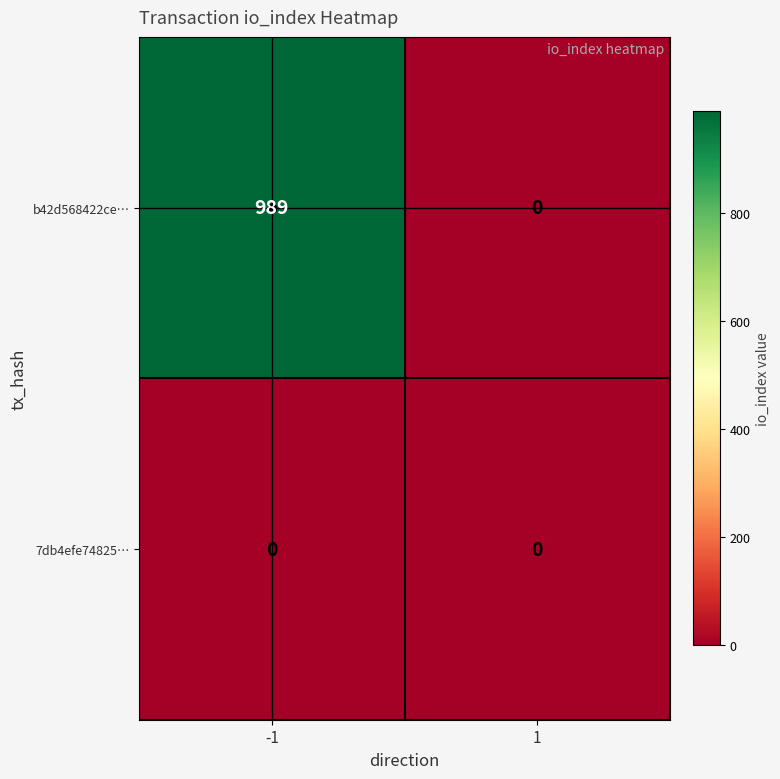

Which series has the largest total across all categories?

b42d568422ce…